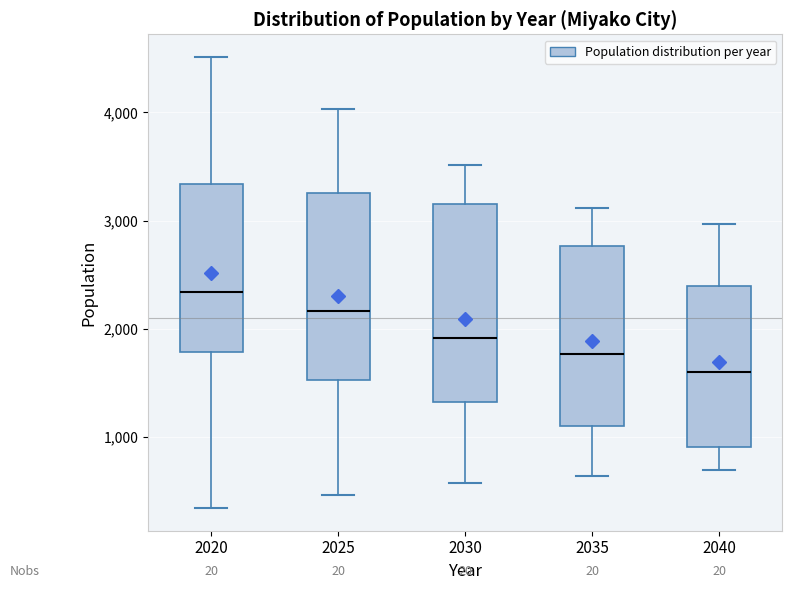

Where is the upper edge of the box at x = 2025 on the y-axis? The values are not printed on the chart, so give them approximately, as read against the axis.

3300